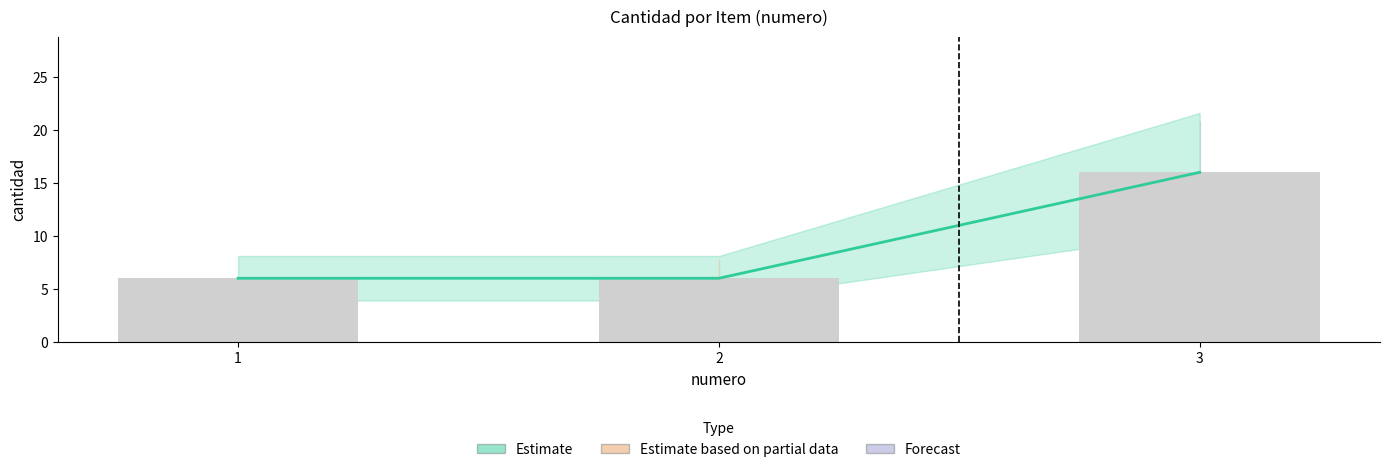

True or false: the data shows 16 at 3.

True